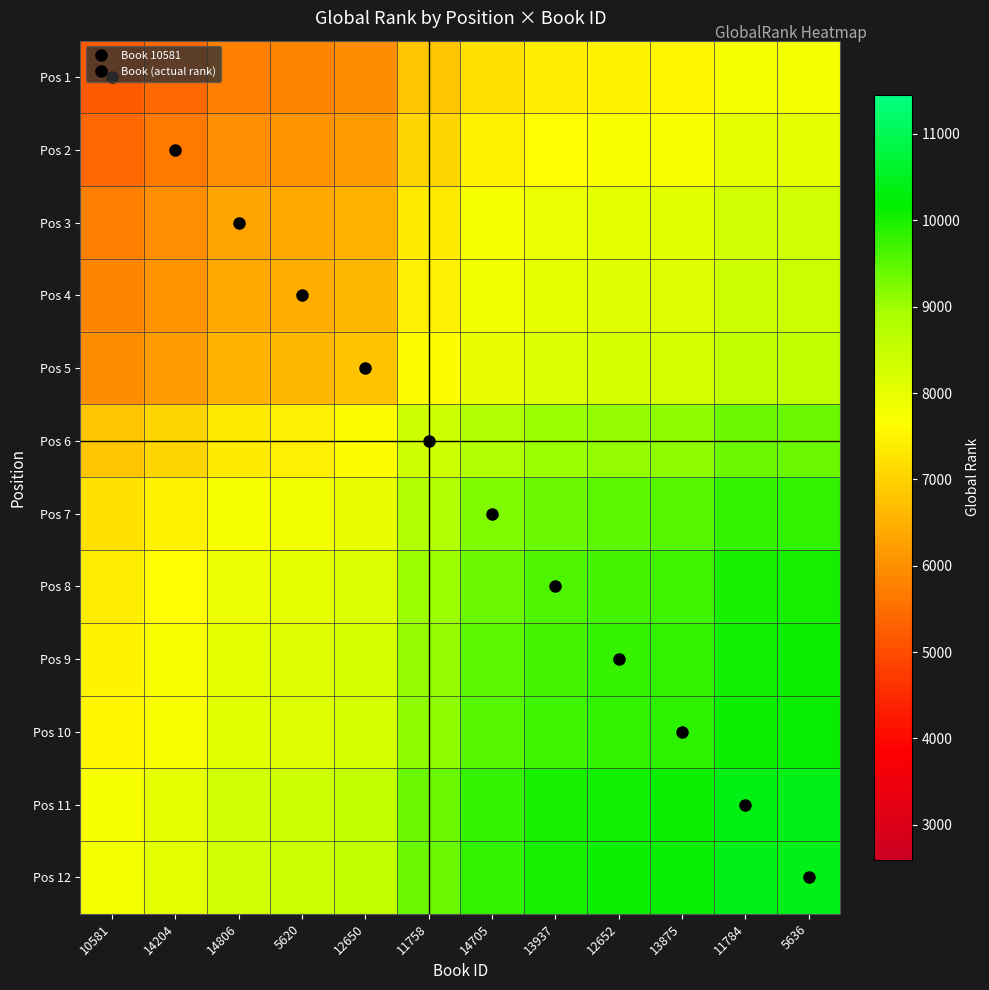

Reading left to right, what are all the values shown in this chart?

Pos 1: 10581=5191.0	14204=5431.0	14806=5752.5	5620=5821.0	12650=5971.5	11758=6799.0	14705=7204.5	13937=7397.0	12652=7481.0	13875=7509.5	11784=7779.0	5636=7802.0
Pos 2: 10581=5431.0	14204=5671.0	14806=5992.5	5620=6061.0	12650=6211.5	11758=7039.0	14705=7444.5	13937=7637.0	12652=7721.0	13875=7749.5	11784=8019.0	5636=8042.0
Pos 3: 10581=5752.5	14204=5992.5	14806=6314.0	5620=6382.5	12650=6533.0	11758=7360.5	14705=7766.0	13937=7958.5	12652=8042.5	13875=8071.0	11784=8340.5	5636=8363.5
Pos 4: 10581=5821.0	14204=6061.0	14806=6382.5	5620=6451.0	12650=6601.5	11758=7429.0	14705=7834.5	13937=8027.0	12652=8111.0	13875=8139.5	11784=8409.0	5636=8432.0
Pos 5: 10581=5971.5	14204=6211.5	14806=6533.0	5620=6601.5	12650=6752.0	11758=7579.5	14705=7985.0	13937=8177.5	12652=8261.5	13875=8290.0	11784=8559.5	5636=8582.5
Pos 6: 10581=6799.0	14204=7039.0	14806=7360.5	5620=7429.0	12650=7579.5	11758=8407.0	14705=8812.5	13937=9005.0	12652=9089.0	13875=9117.5	11784=9387.0	5636=9410.0
Pos 7: 10581=7204.5	14204=7444.5	14806=7766.0	5620=7834.5	12650=7985.0	11758=8812.5	14705=9218.0	13937=9410.5	12652=9494.5	13875=9523.0	11784=9792.5	5636=9815.5
Pos 8: 10581=7397.0	14204=7637.0	14806=7958.5	5620=8027.0	12650=8177.5	11758=9005.0	14705=9410.5	13937=9603.0	12652=9687.0	13875=9715.5	11784=9985.0	5636=10008.0
Pos 9: 10581=7481.0	14204=7721.0	14806=8042.5	5620=8111.0	12650=8261.5	11758=9089.0	14705=9494.5	13937=9687.0	12652=9771.0	13875=9799.5	11784=10069.0	5636=10092.0
Pos 10: 10581=7509.5	14204=7749.5	14806=8071.0	5620=8139.5	12650=8290.0	11758=9117.5	14705=9523.0	13937=9715.5	12652=9799.5	13875=9828.0	11784=10097.5	5636=10120.5
Pos 11: 10581=7779.0	14204=8019.0	14806=8340.5	5620=8409.0	12650=8559.5	11758=9387.0	14705=9792.5	13937=9985.0	12652=10069.0	13875=10097.5	11784=10367.0	5636=10390.0
Pos 12: 10581=7802.0	14204=8042.0	14806=8363.5	5620=8432.0	12650=8582.5	11758=9410.0	14705=9815.5	13937=10008.0	12652=10092.0	13875=10120.5	11784=10390.0	5636=10413.0